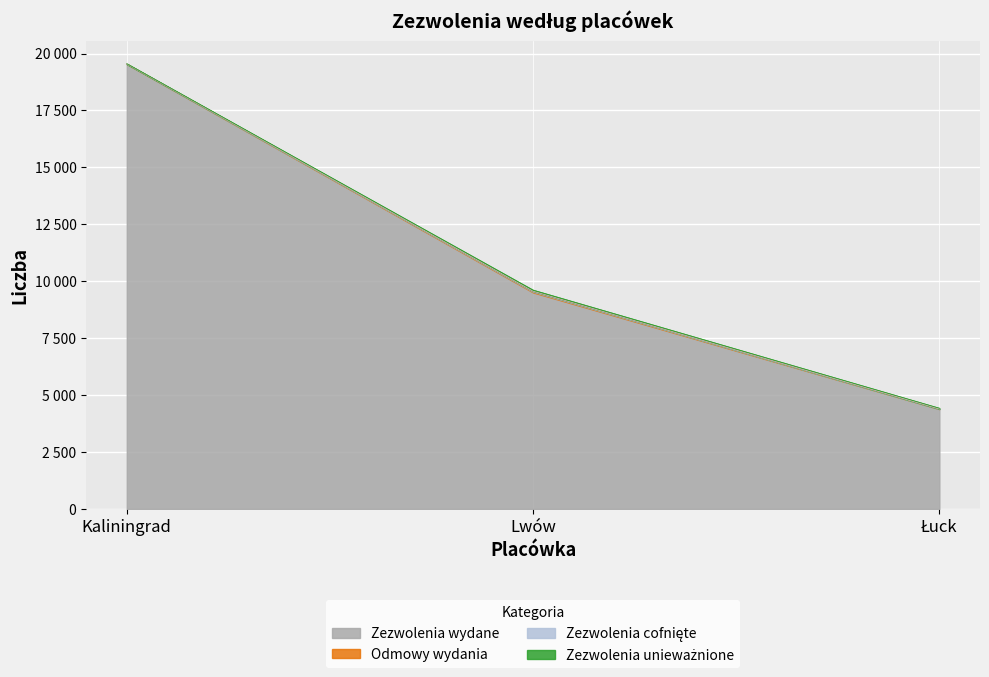

What is the difference between the maximum and second lowest values in the Zezwolenia unieważnione series?

16